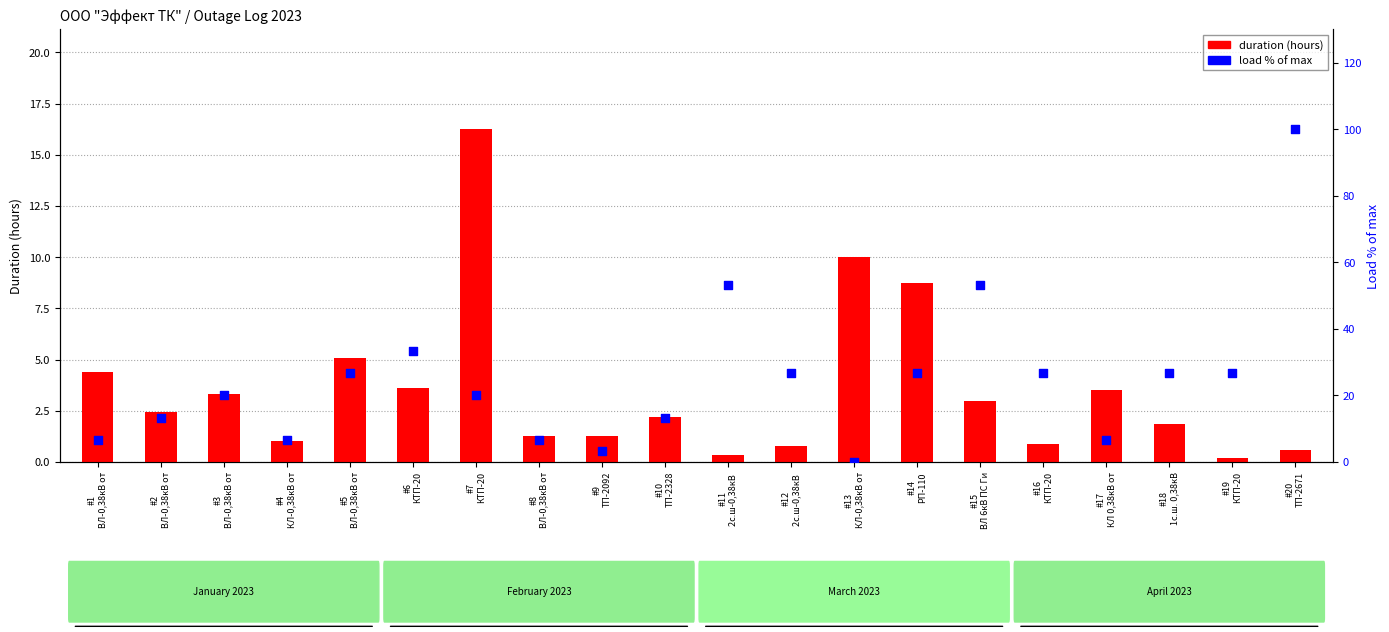

Which series has the largest Y range (max minus min)?

load % of max